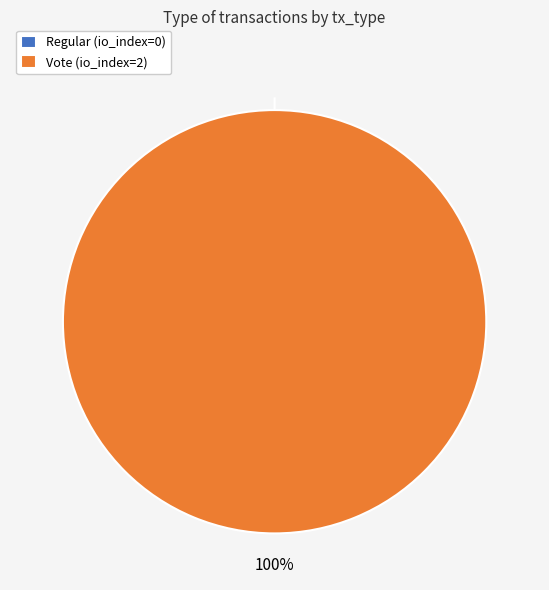

The Vote slice represents 100% of the pie. True or false?

True